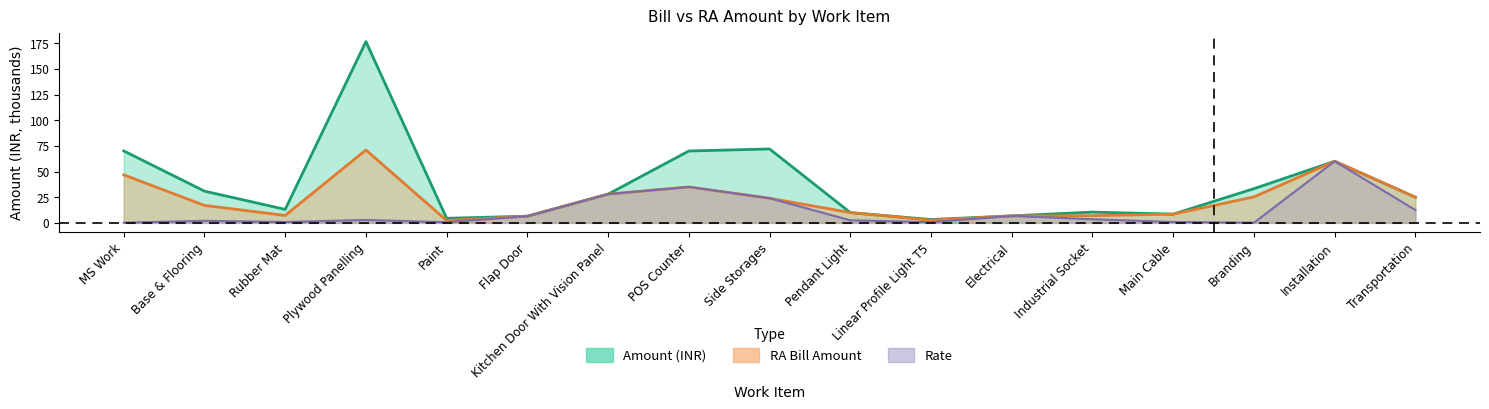

Is the value of Amount (INR) at Kitchen Door With Vision Panel greater than the value of RA Amount at Transportation?

Yes